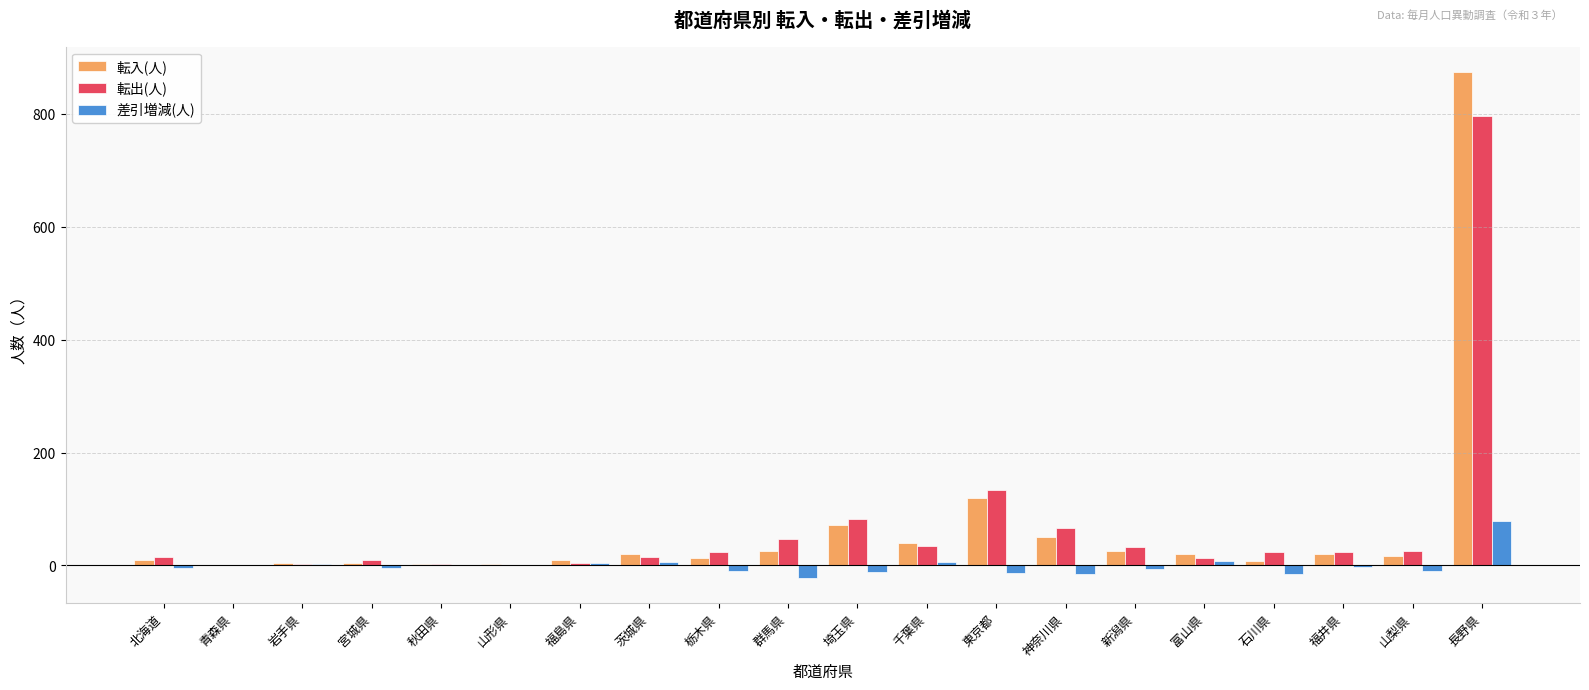

Which series has the largest range (max minus min)?

転入(人)